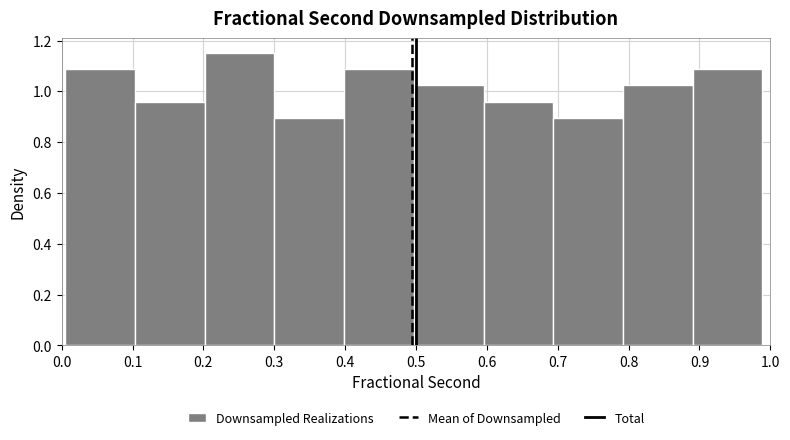

Which range on the x-axis has the tallest bar?

0.20 to 0.30